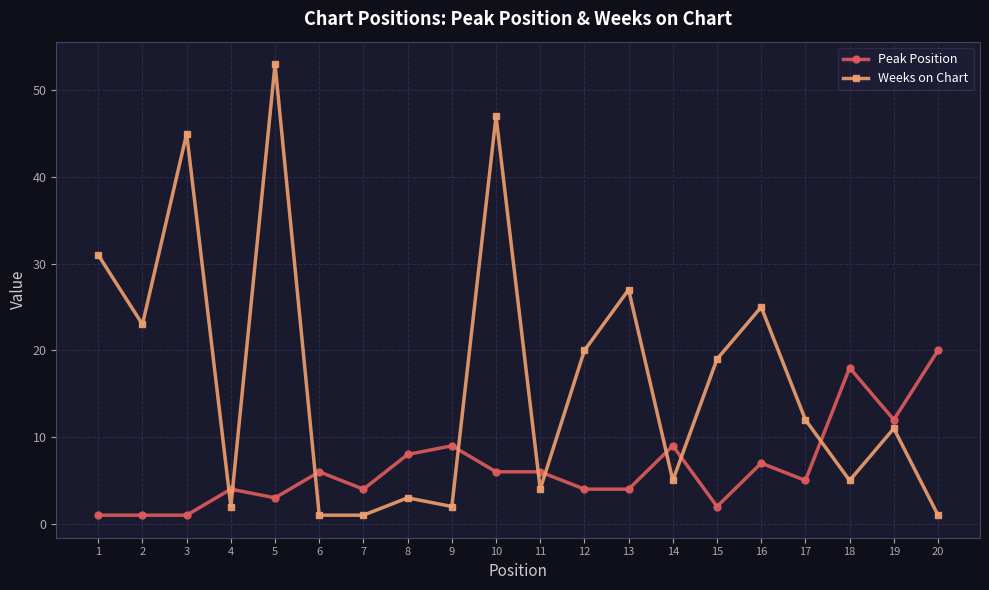

Is it true that Weeks on Chart equals 11 at 12?

False